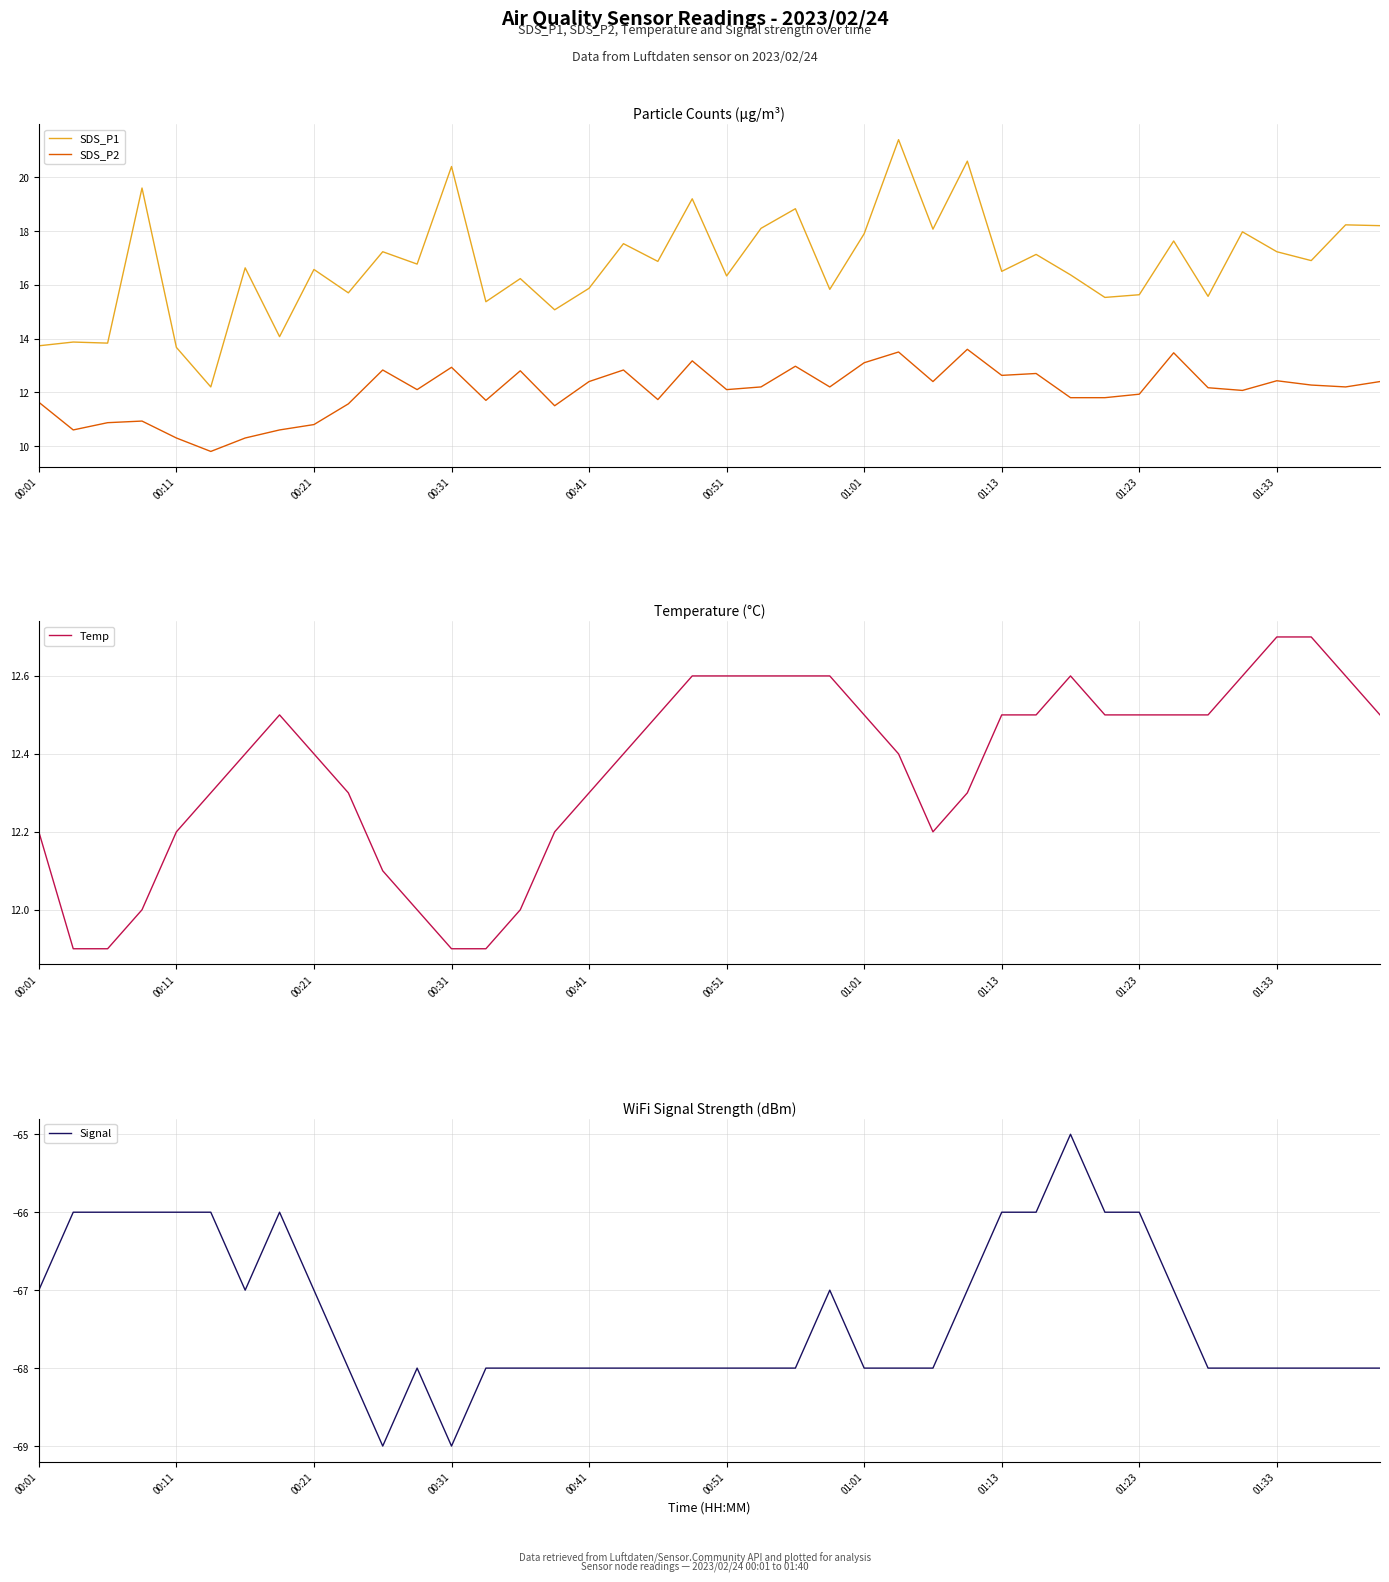

What is the lowest value of the SDS_P1 series?

12.2